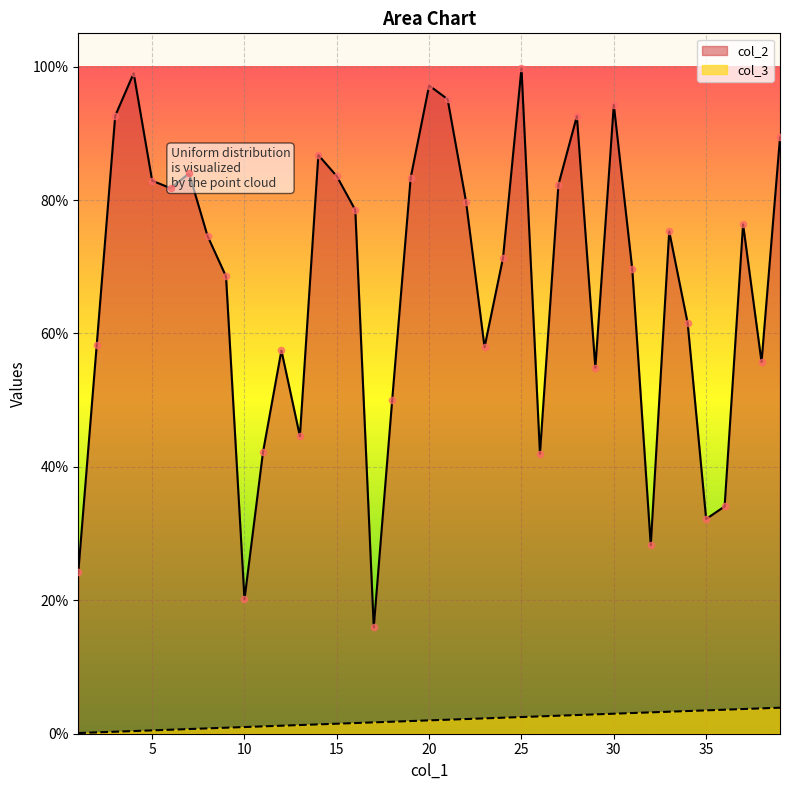

Which series has the largest Y range (max minus min)?

col_2